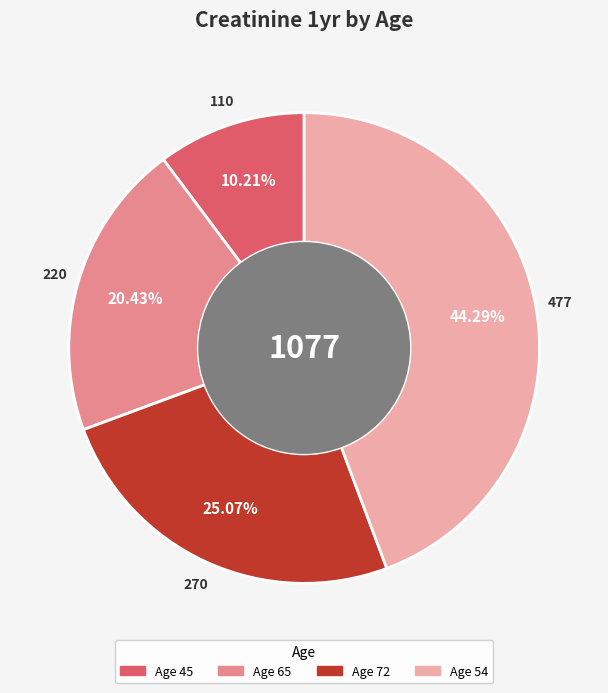

Is there any slice that represents more than half of the pie?

No